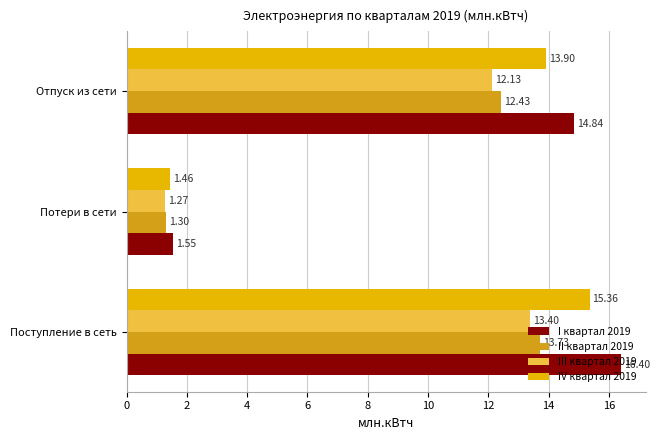

Reading right to left, what are all the values shown in this chart?

I квартал 2019: 4=14.8	2=1.6	0=16.4
II квартал 2019: 4=12.4	2=1.3	0=13.7
III квартал 2019: 4=12.1	2=1.3	0=13.4
IV квартал 2019: 4=13.9	2=1.5	0=15.4